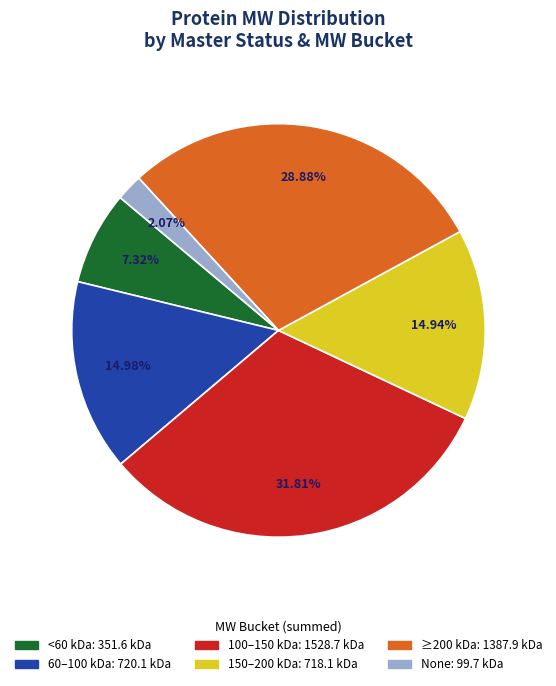

Does any single category account for the majority?

No